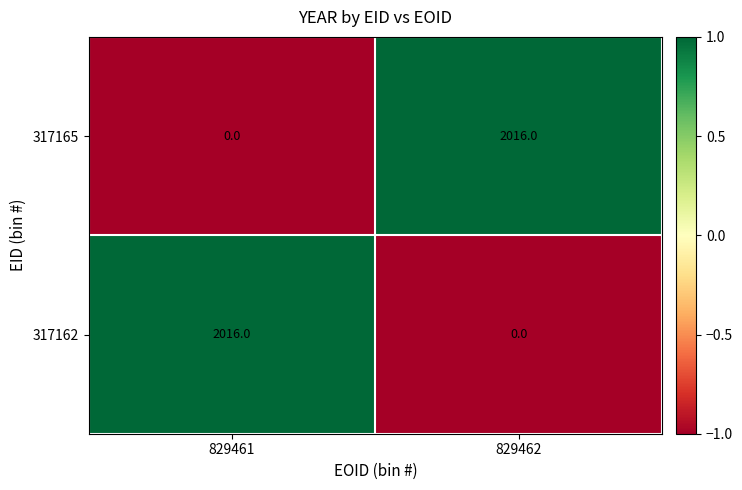

What is the approximate value of 317165 at 829462?

2016